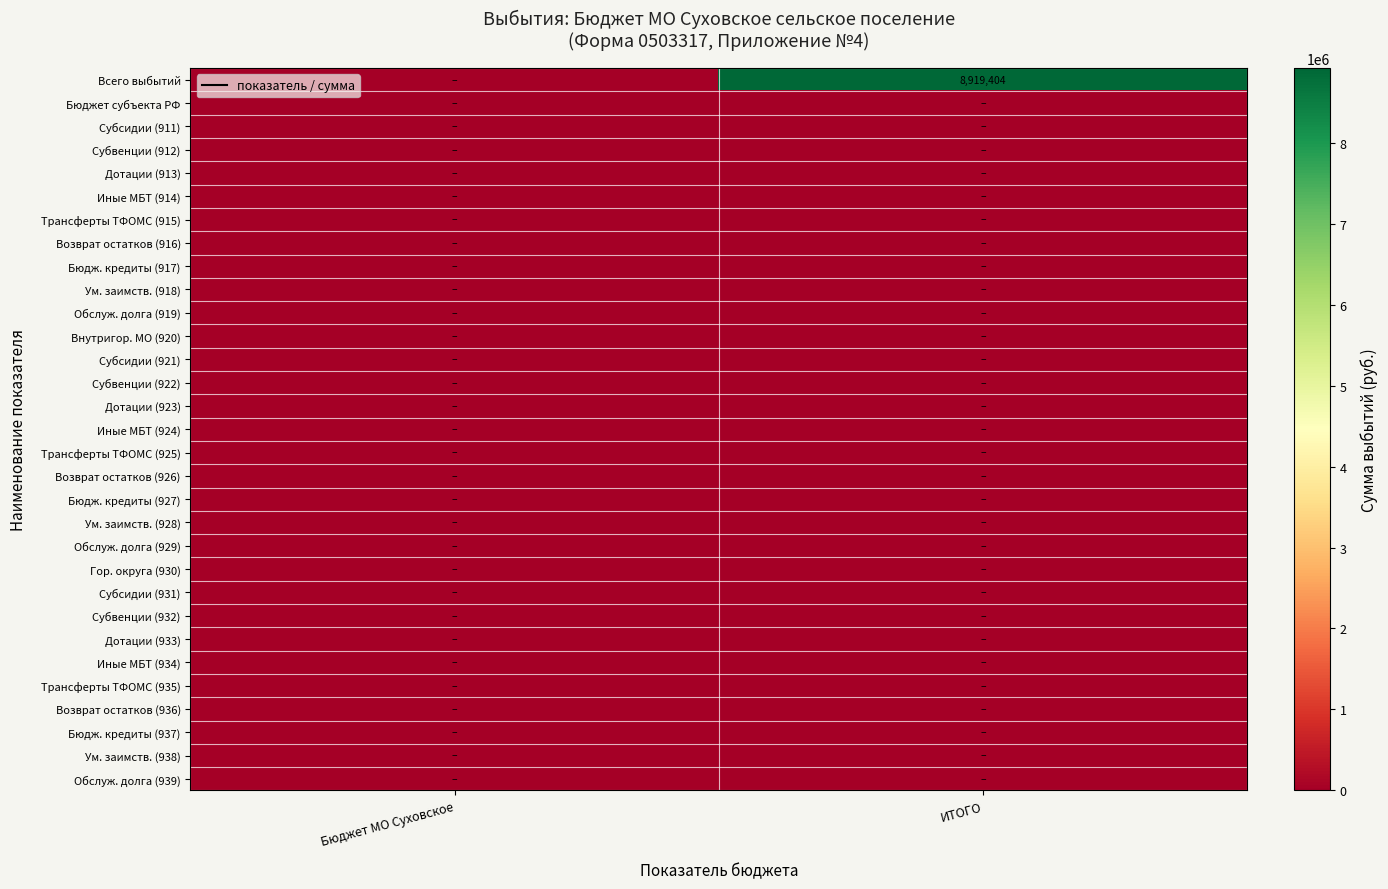

Which category has the highest value across all series?

ИТОГО